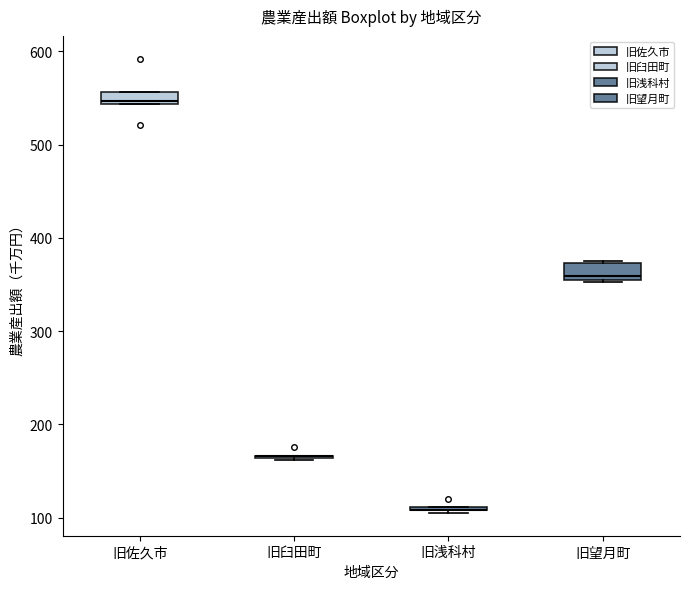

Where is the lower edge of the box for 旧望月町 on the y-axis? The values are not printed on the chart, so give them approximately, as read against the axis.

360